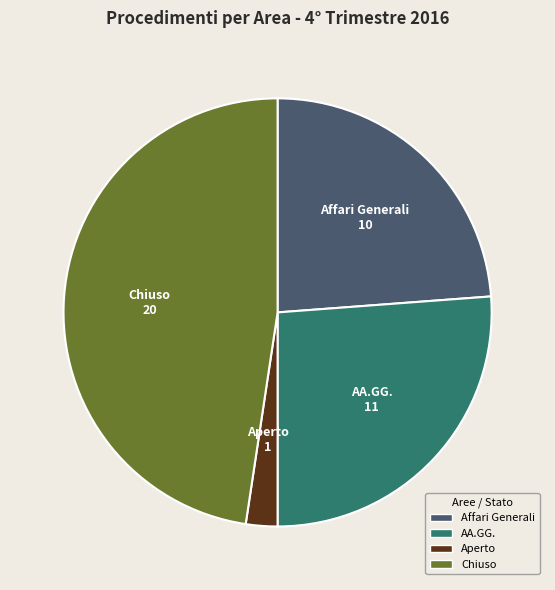

Which category has the smallest portion of the pie?

Aperto